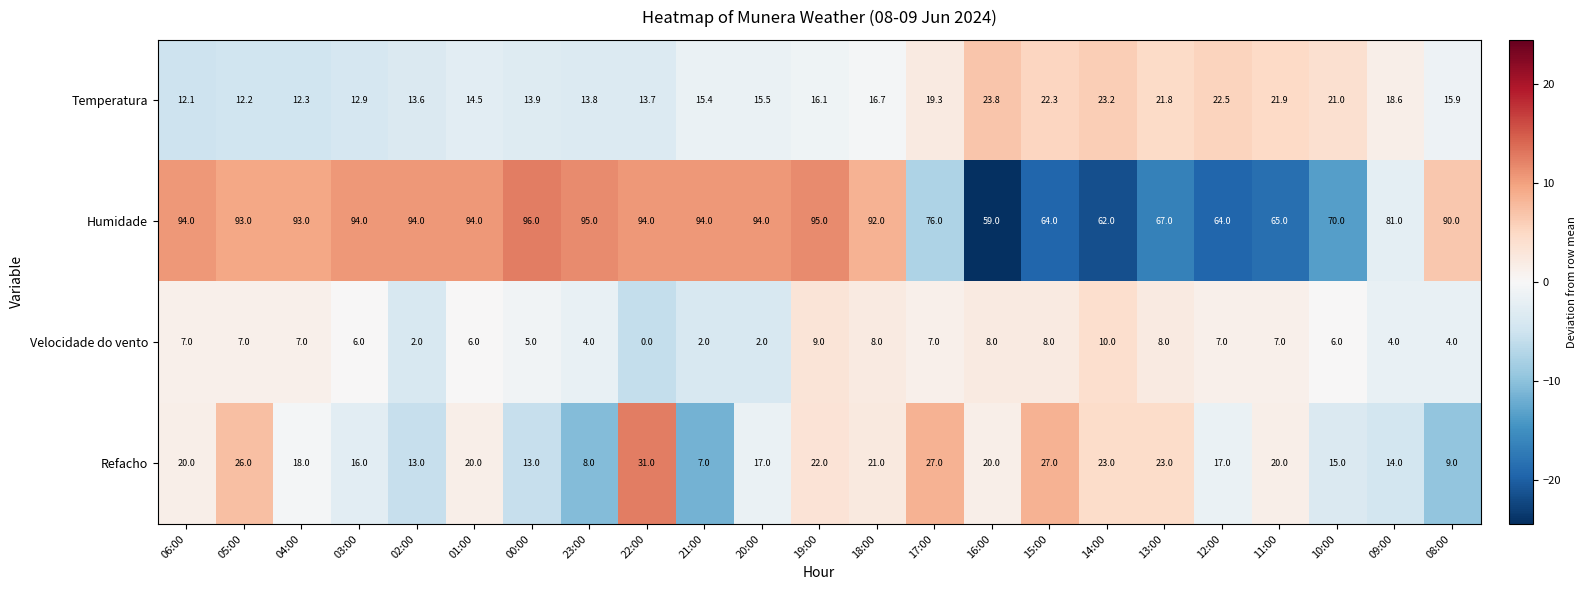

Between 22:00 and 09:00, which series saw the biggest shift?

Refacho